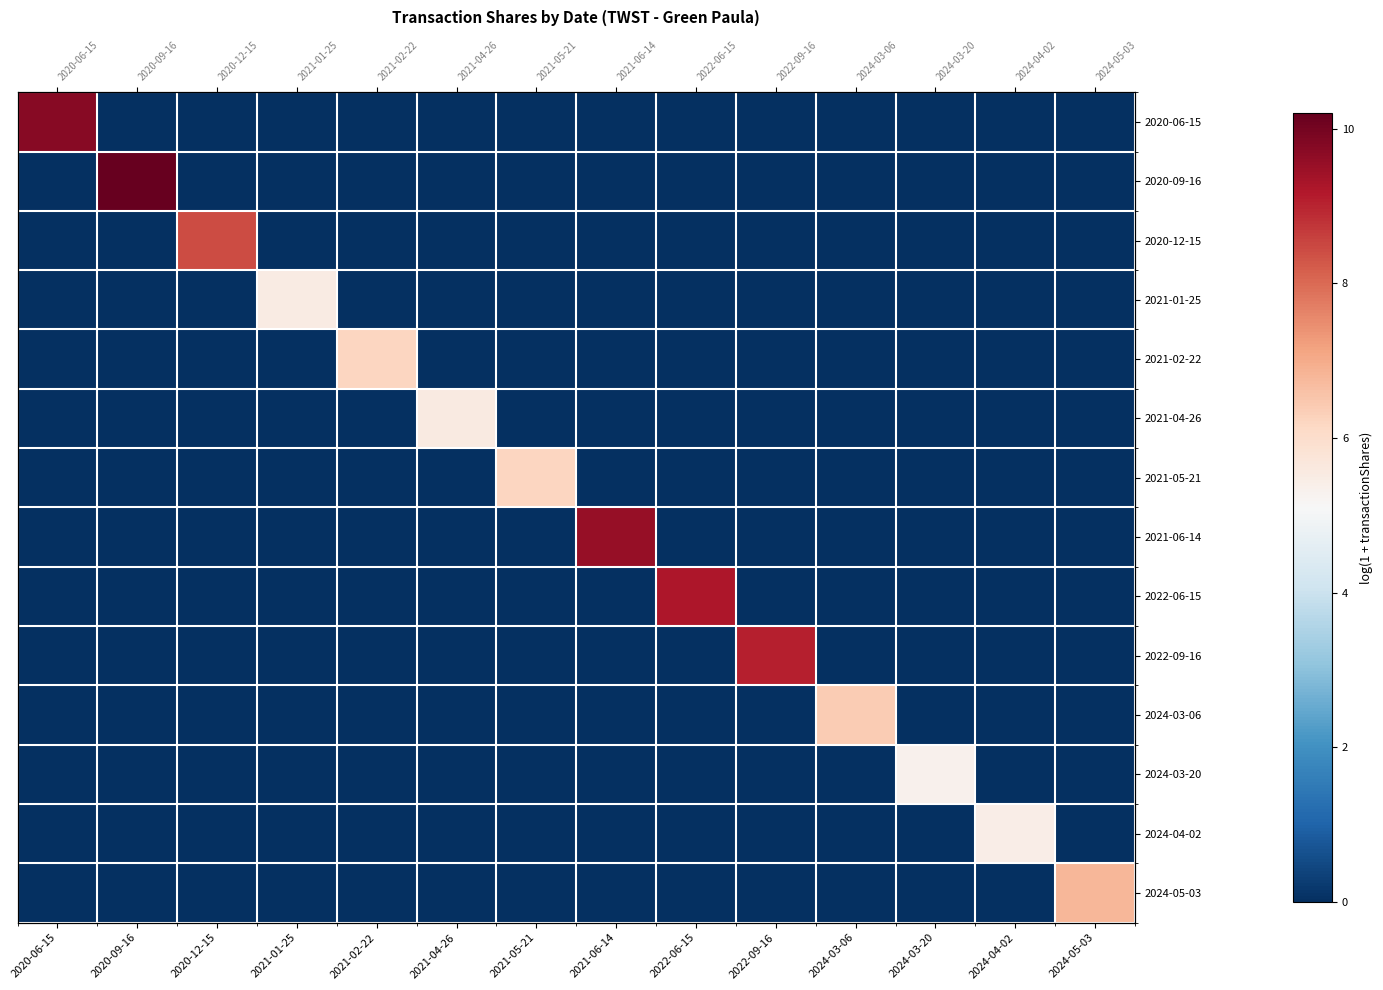

At which label does 2024-03-06 reach its minimum?

2020-06-15